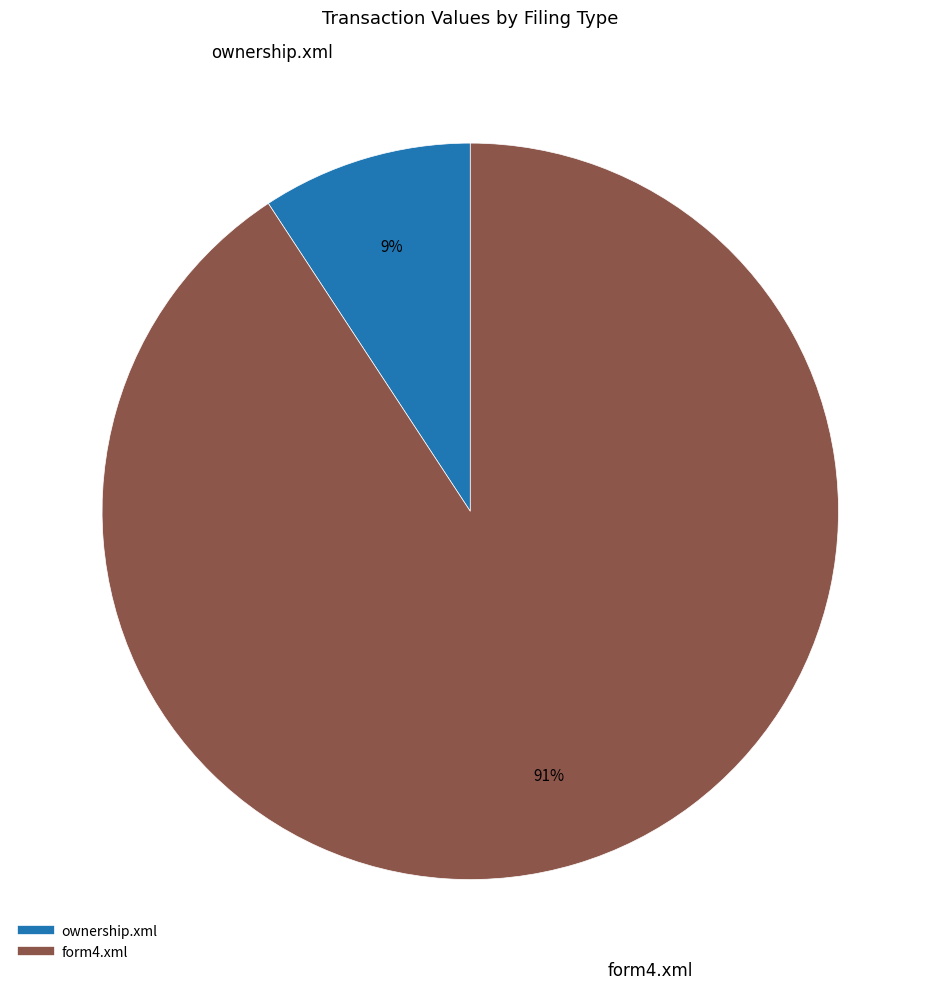

What is the largest slice in the pie chart?

form4.xml